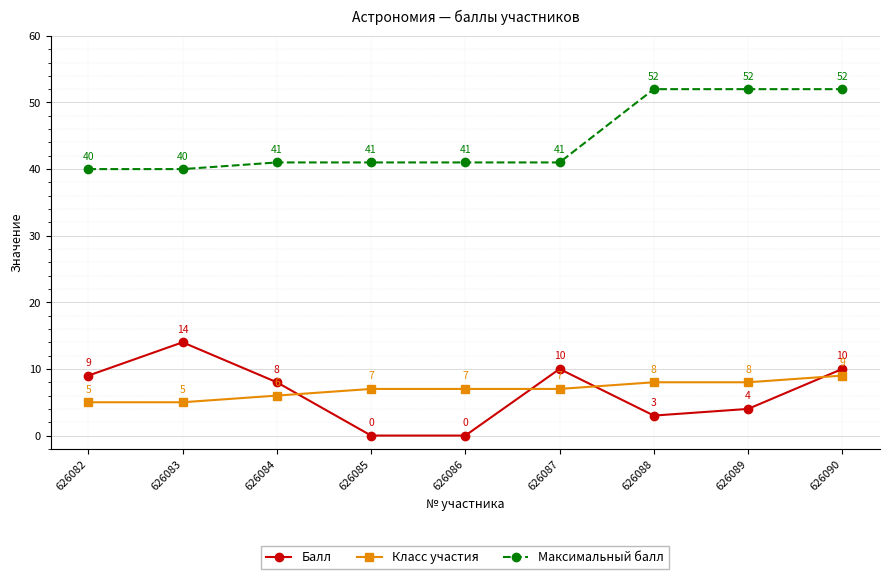

List the series in order of their peak value, lowest first.

Класс участия, Балл, Максимальный балл